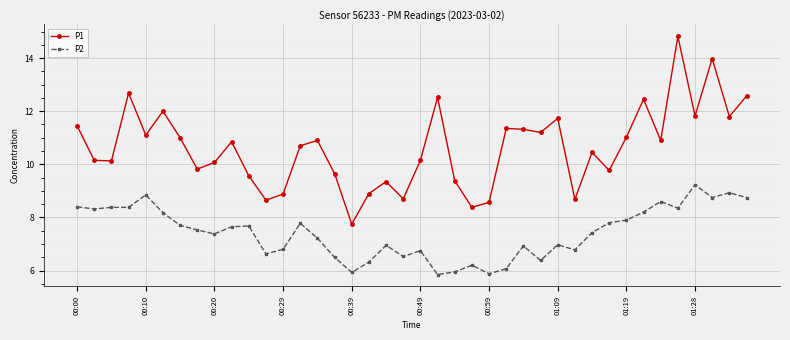

List the series in order of their overall mean, highest first.

P1, P2